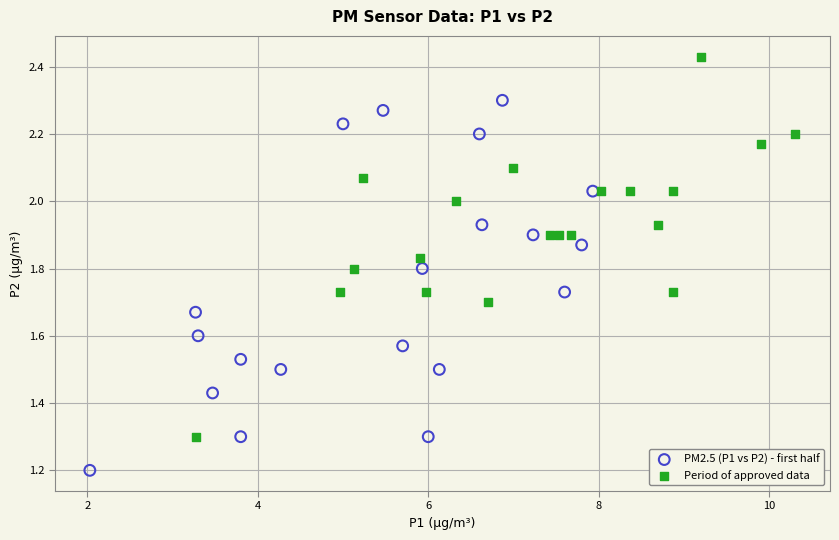

Which series reaches the maximum Y coordinate?

Period of approved data